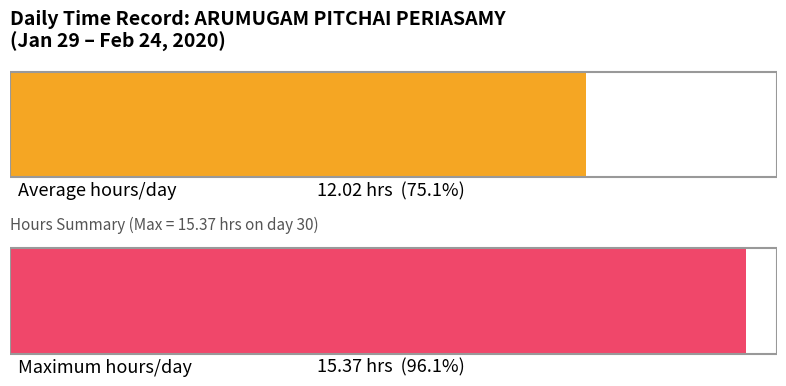

At which label does Maximum utilization first exceed 11?

30